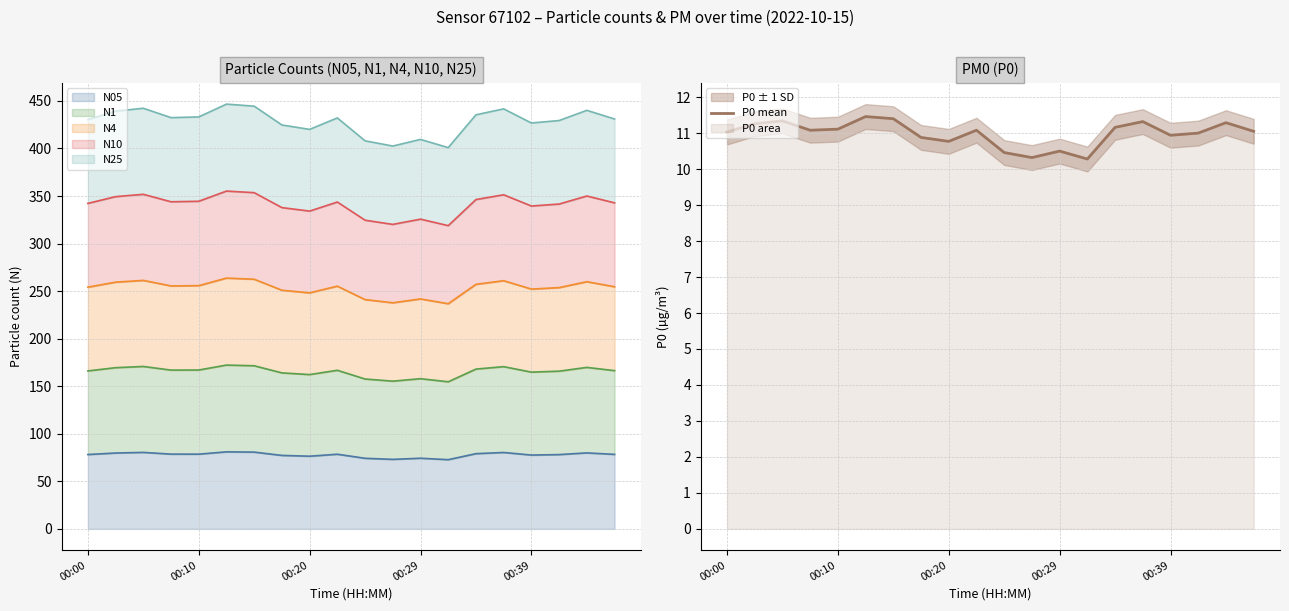

True or false: P0 mean has a value of 11.1 at 00:10.

True